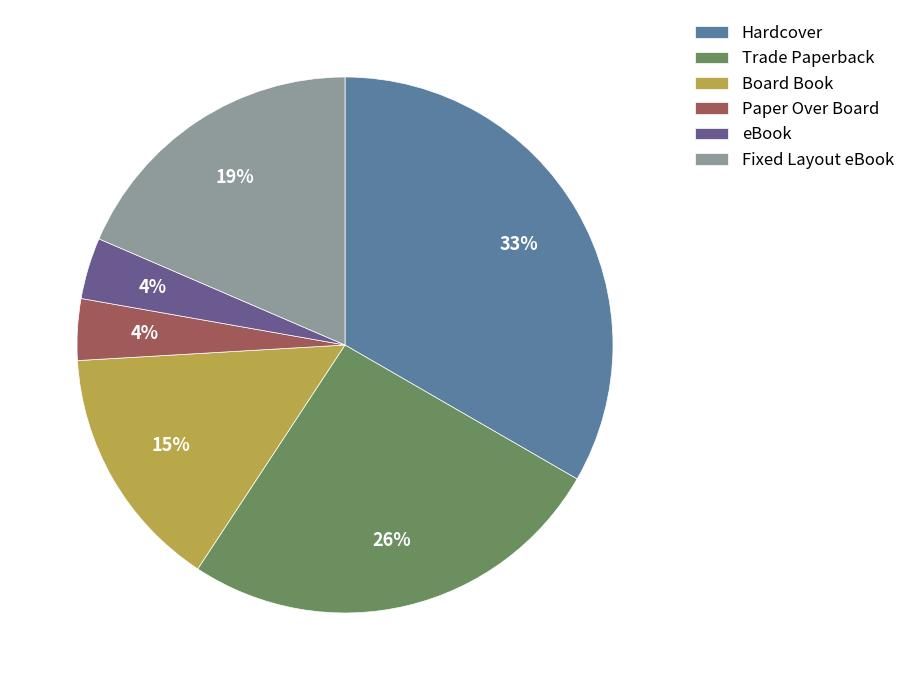

How many slices are in this pie chart?

6